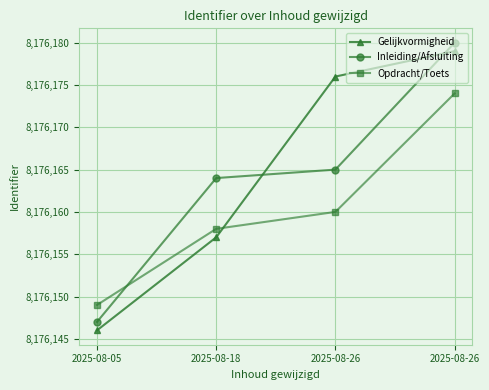

What is the difference between the maximum and minimum values in the Inleiding/Afsluiting series?

33